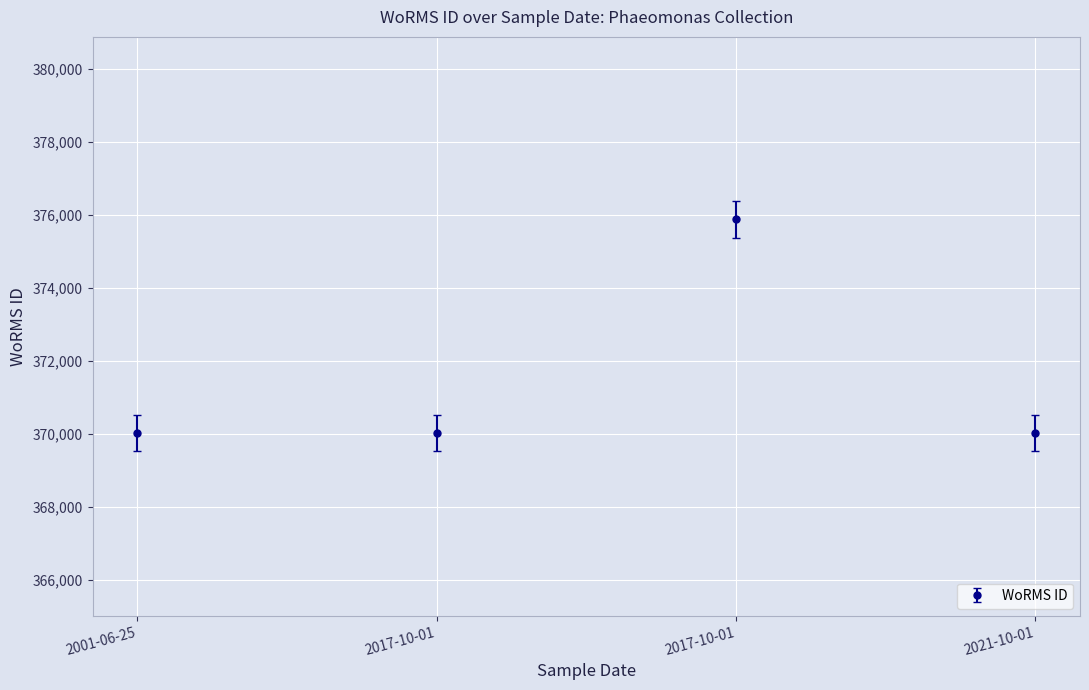

Which category has the lowest value across all series?

2001-06-25